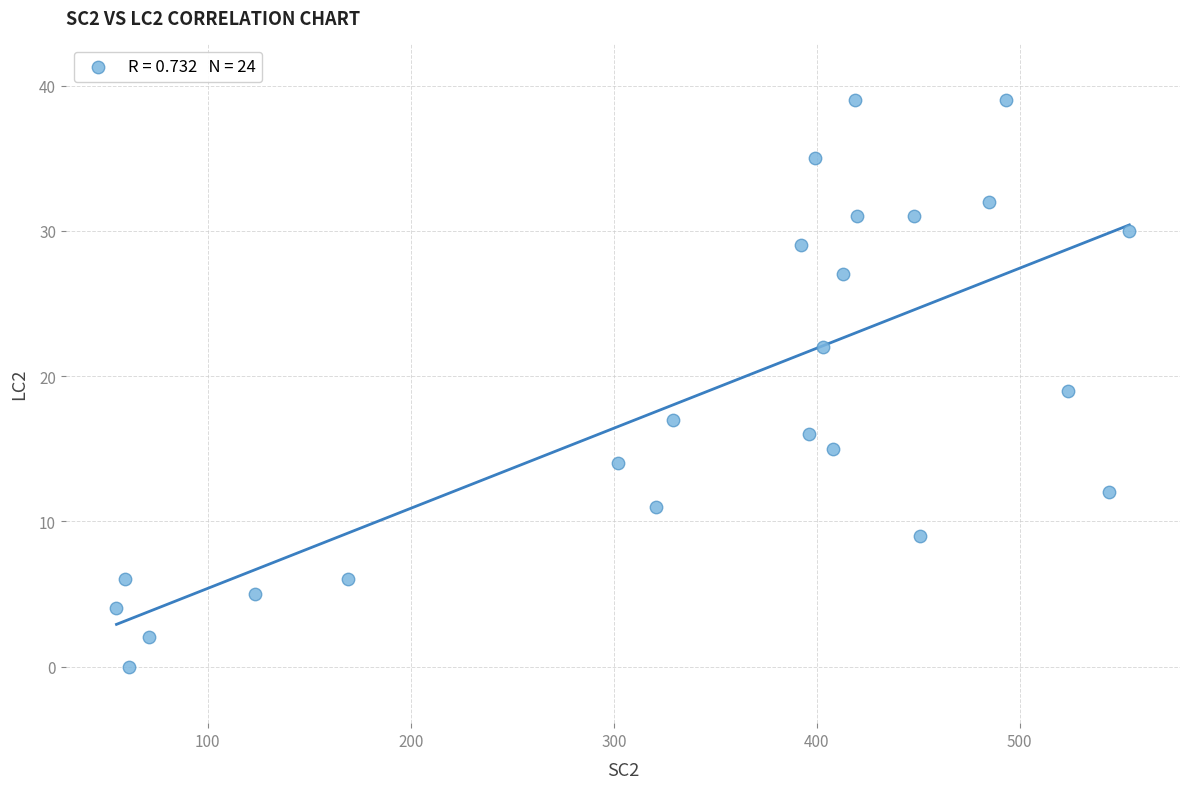

What is the range of Y values (max minus min)?

39